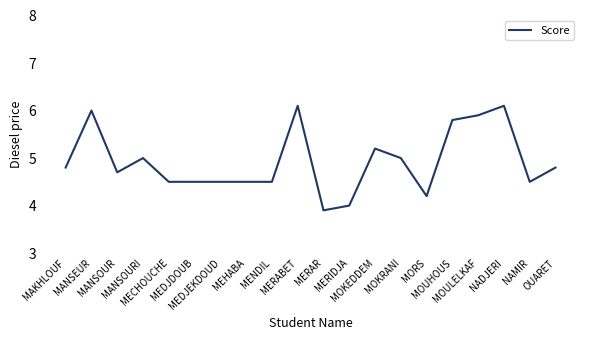

True or false: there are more than 2 points higher than both neighbors.

True